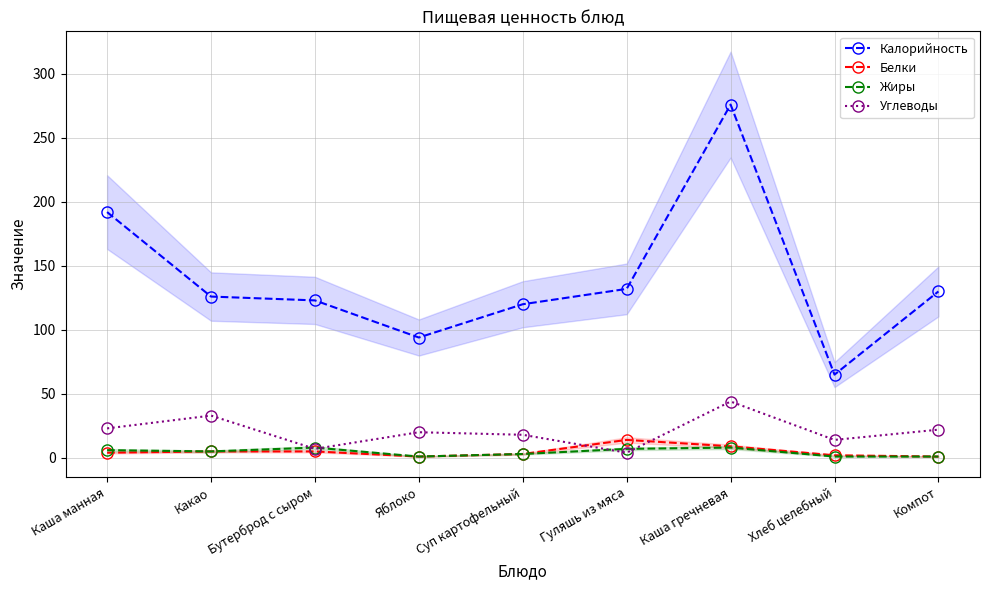

Count the Жиры values in the range 1 to 7.

7